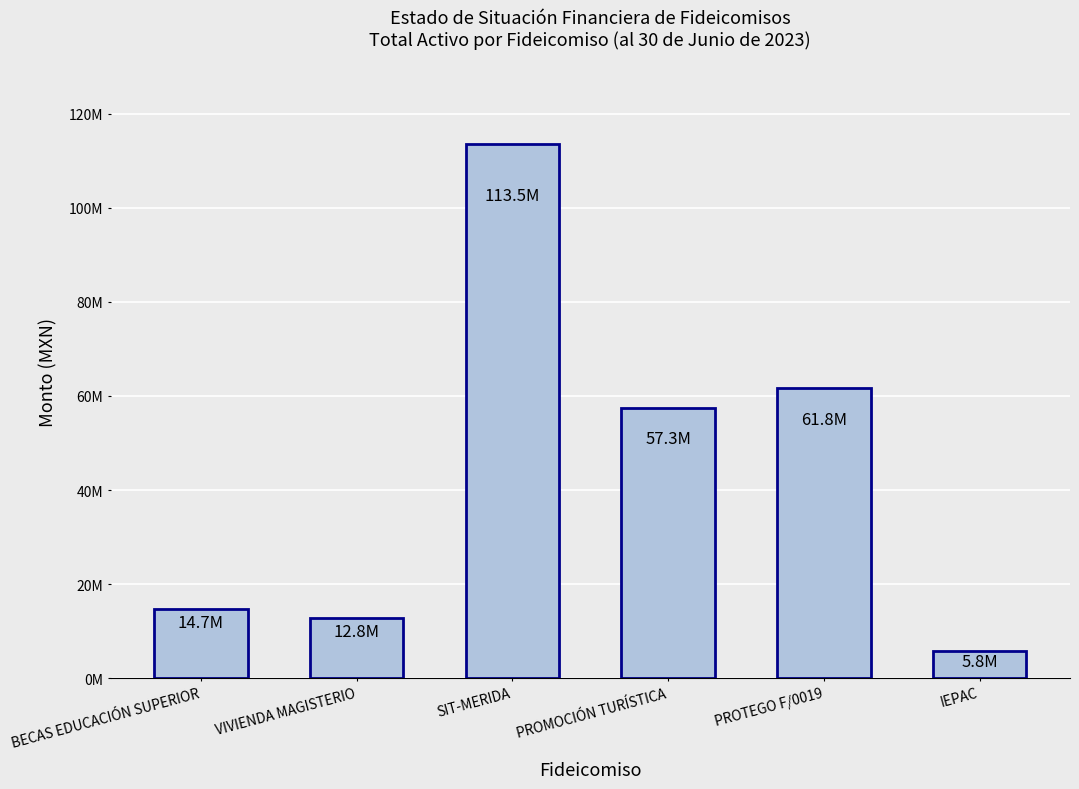

Are the bars horizontal?

No